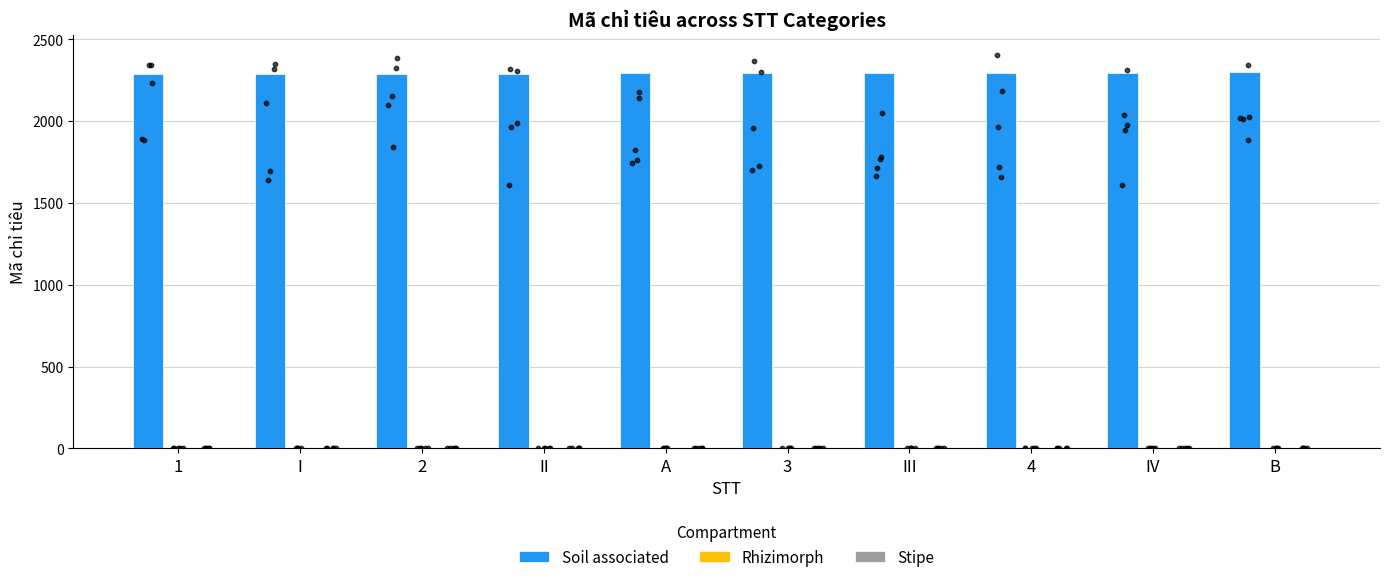

Which series has the largest Y range (max minus min)?

Soil associated